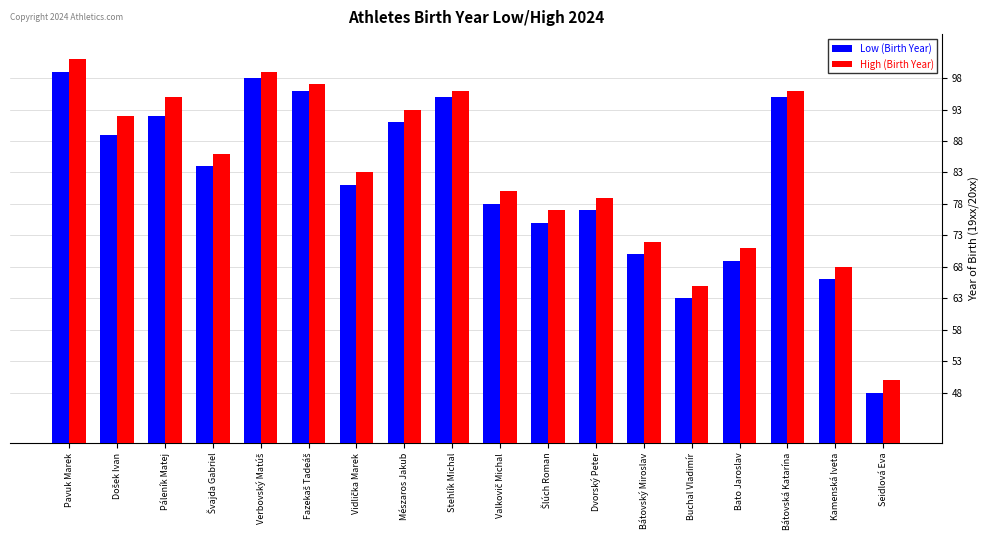

What is the total value across all series at Seidlová Eva?

98